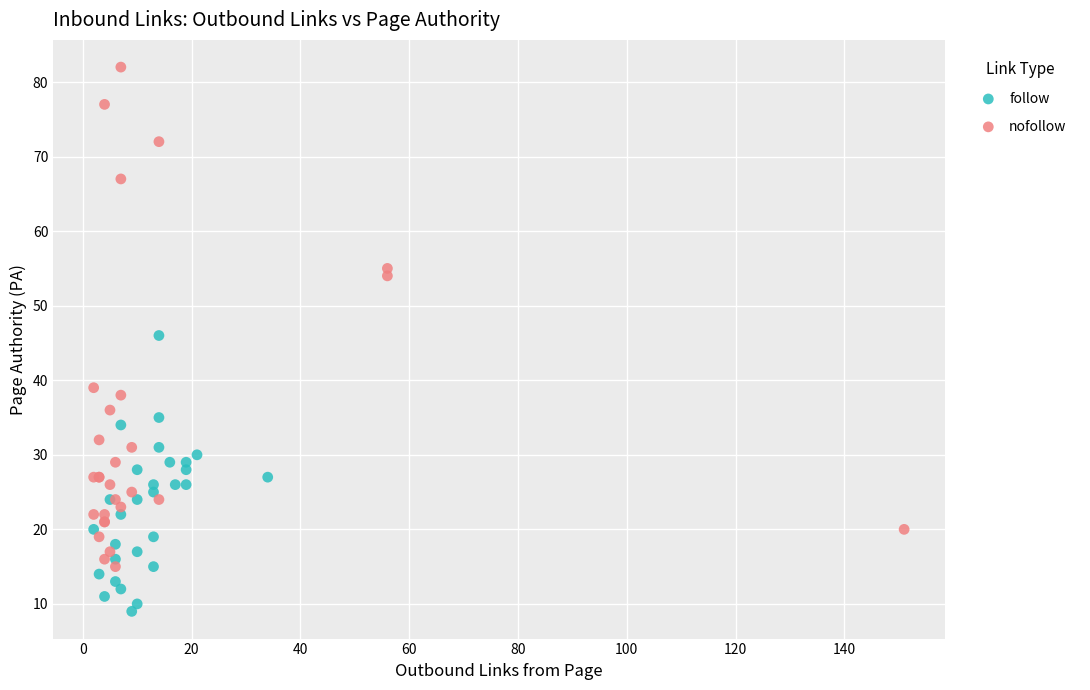

Which series contains the lowest Y value?

follow